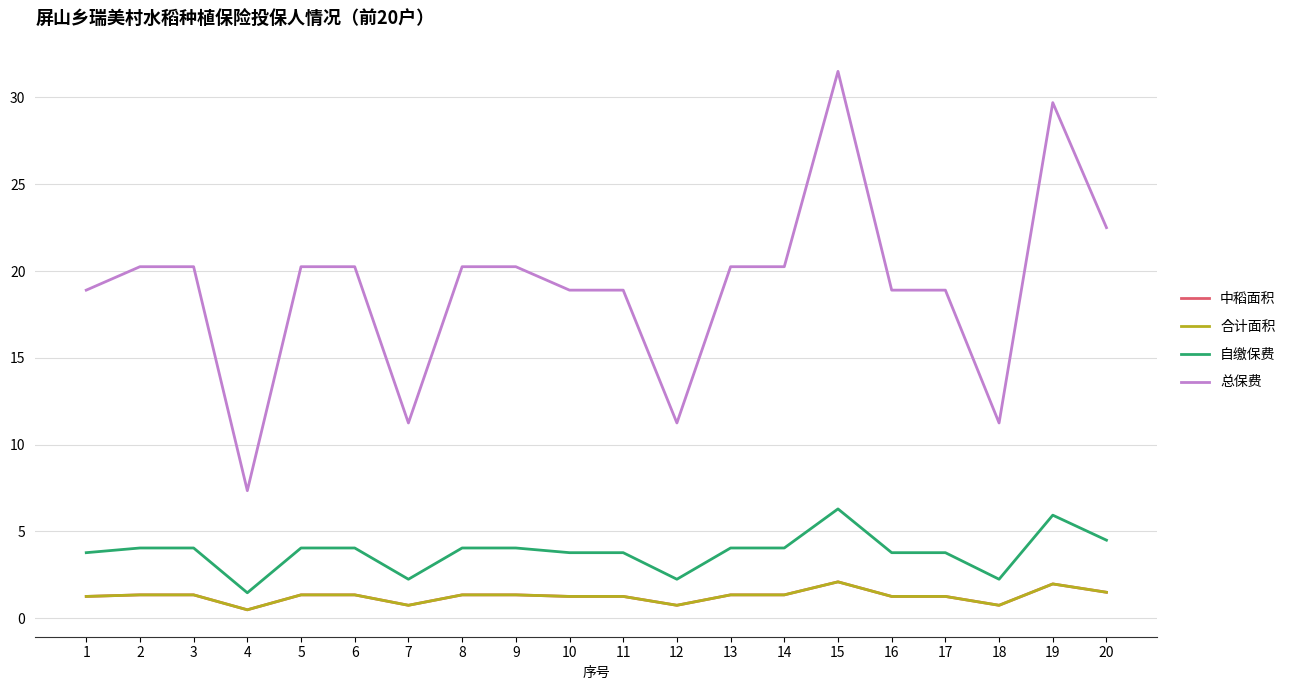

How many data points in 合计面积 are above 1?

16